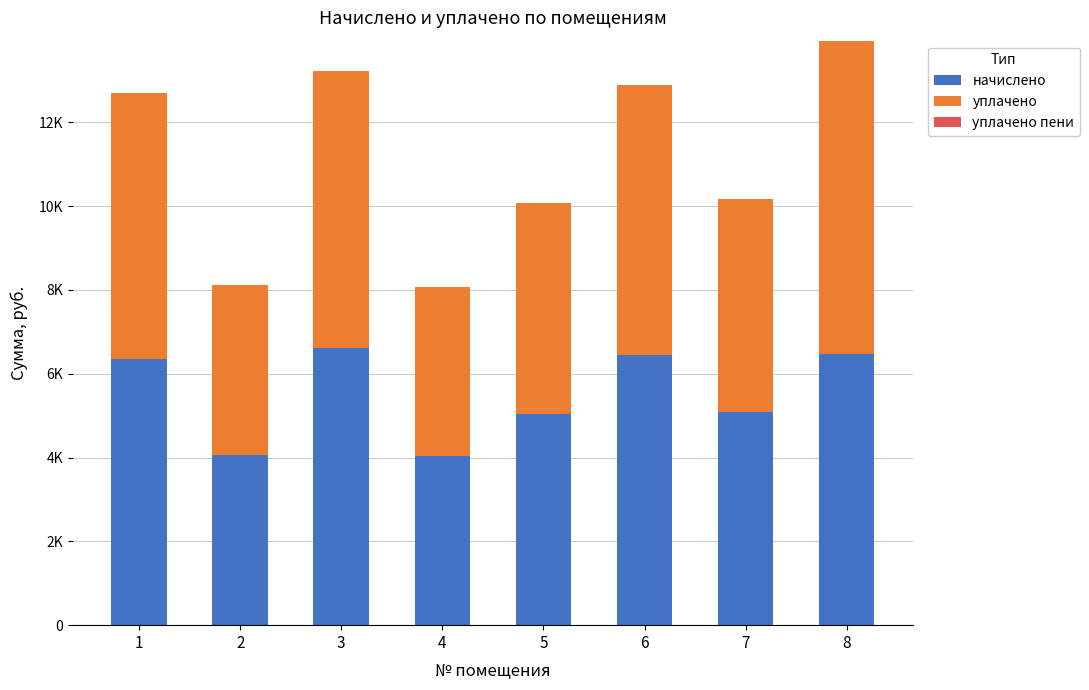

Are the bars grouped side by side (vs. stacked)?

No